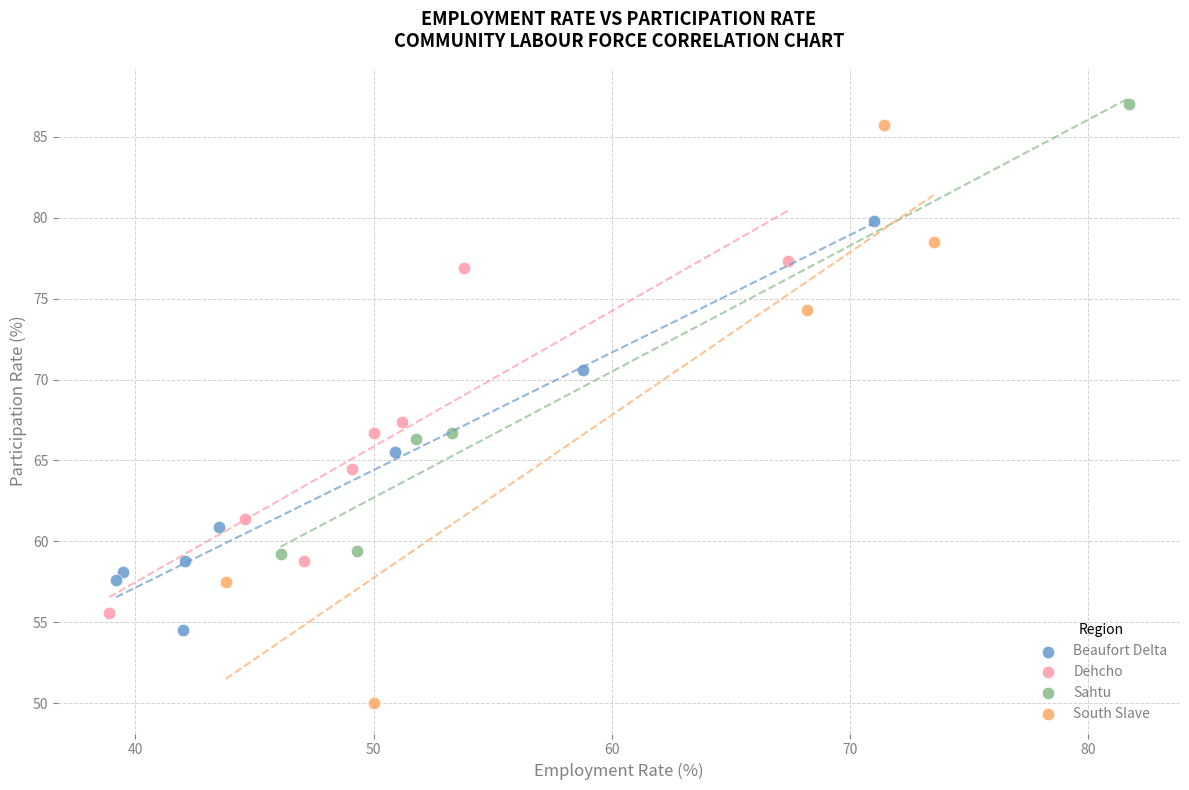

What are all the series names shown in the legend?

Beaufort Delta, Dehcho, Sahtu, South Slave